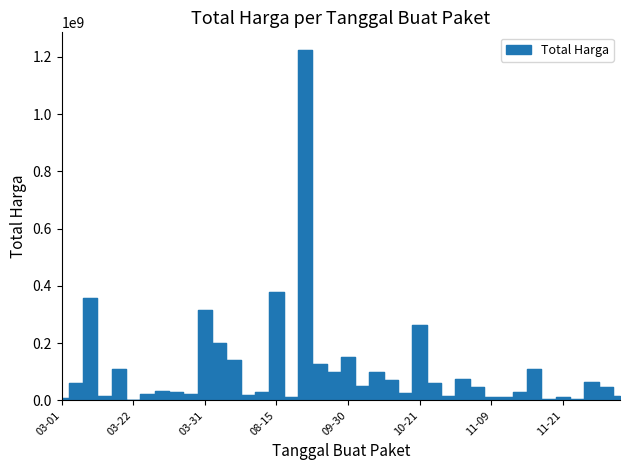

What is the greatest value displayed?

1224682000